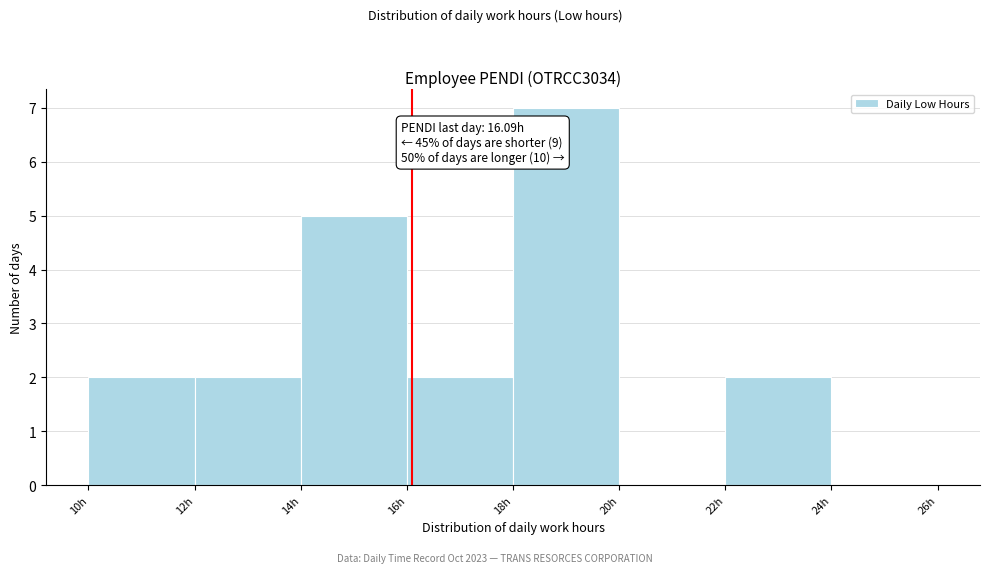

Over which range of the x-axis is the bar tallest?

18 to 20